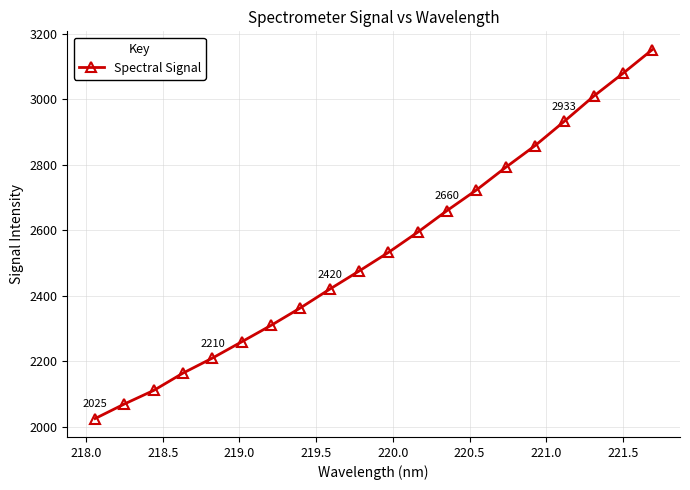

What is the difference between the maximum and minimum values?

1126.2